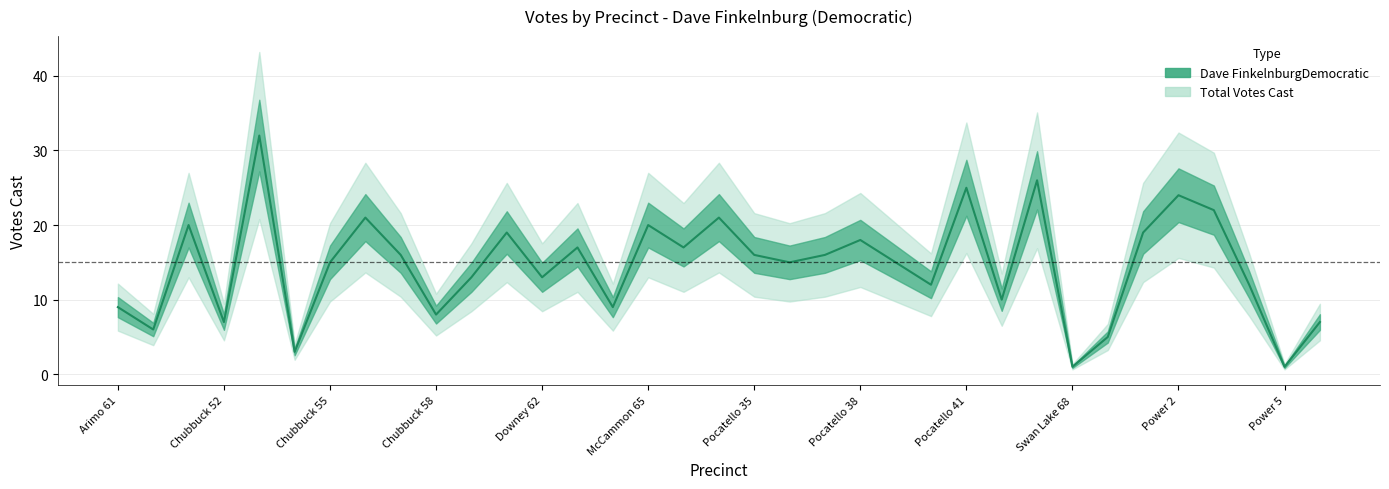

What is the sum of all values?

510